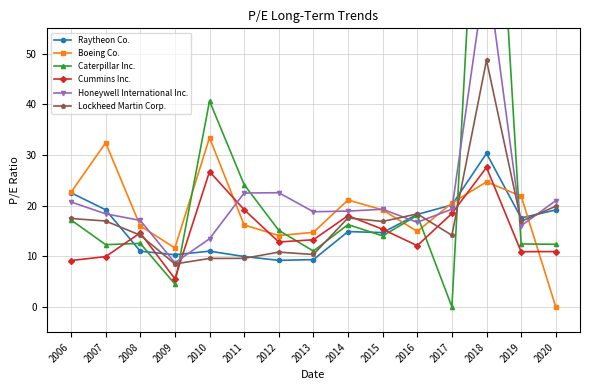

At which label is Boeing Co. closest to 16?

2008